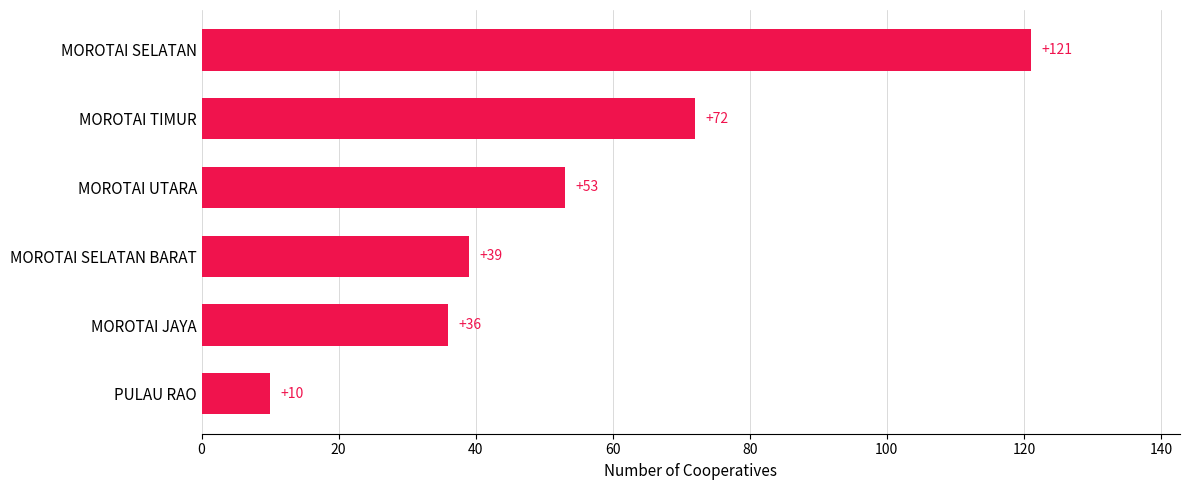

Between MOROTAI JAYA and MOROTAI SELATAN, which is larger?

MOROTAI SELATAN